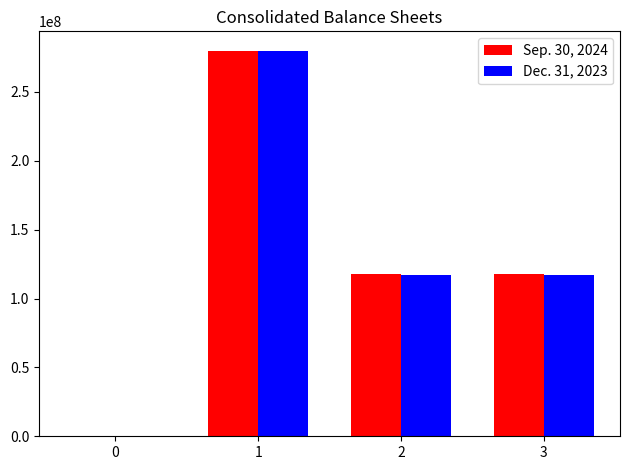

What are all the series names shown in the legend?

Sep. 30, 2024, Dec. 31, 2023